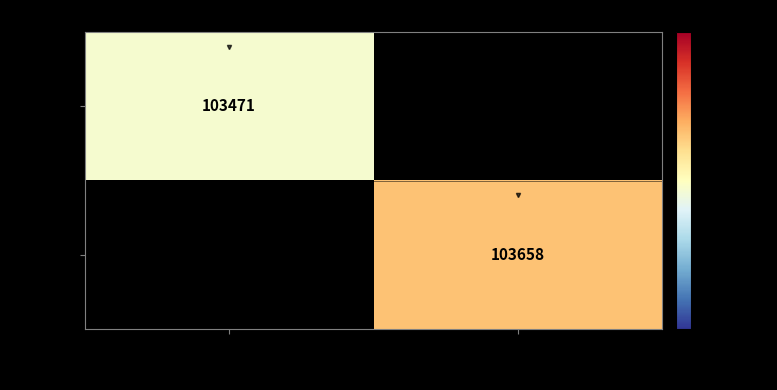

Which has a higher value, ECIMAT
Macroorganism Supply Service or SBR
Roscoff Aquarium Services?

SBR
Roscoff Aquarium Services